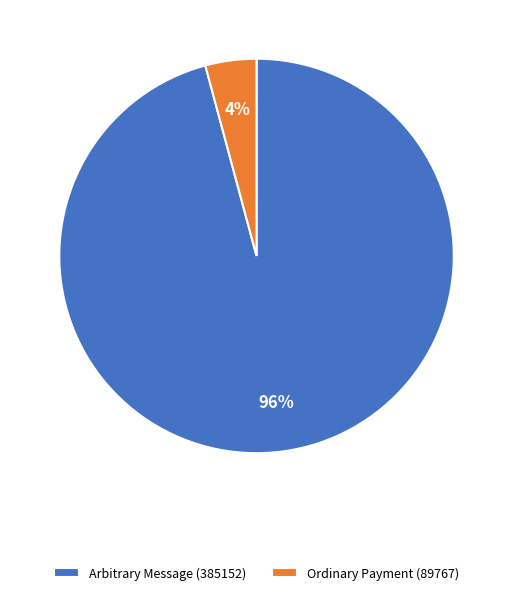

Which slice is the largest?

Arbitrary Message (385152)